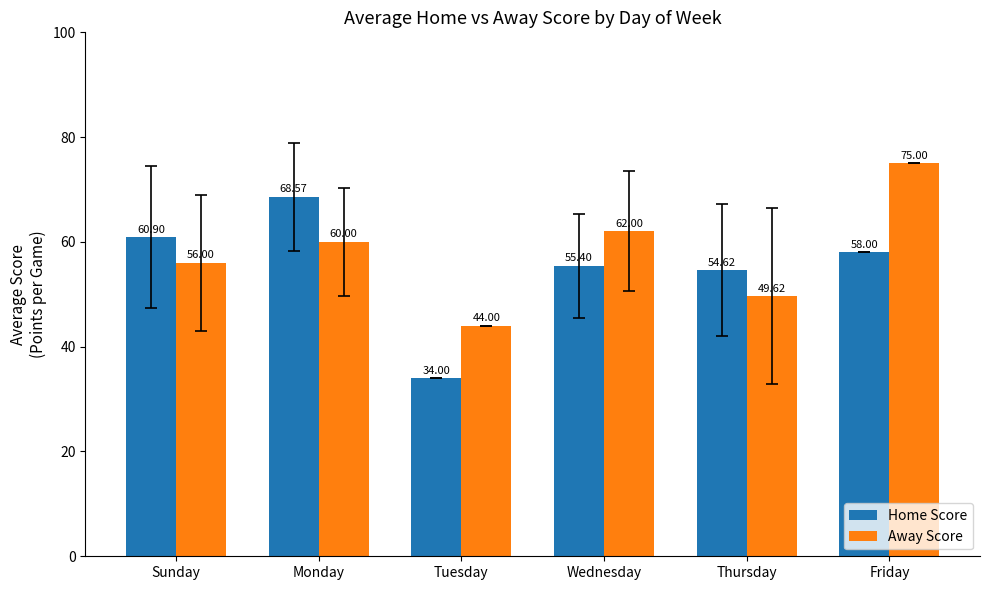

How many series are shown in this chart?

2